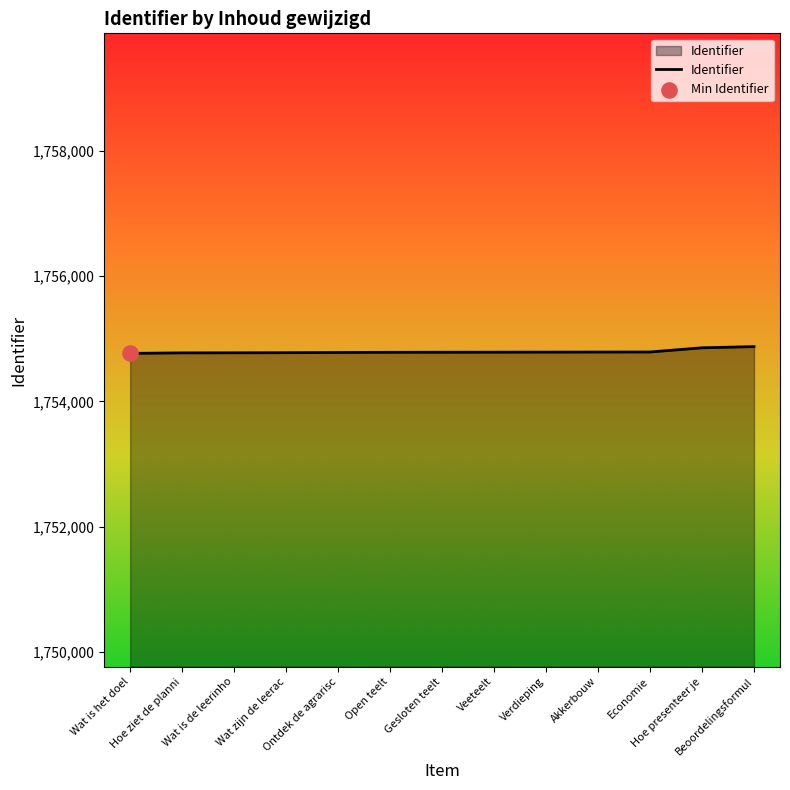

What is the greatest value displayed?

1754875